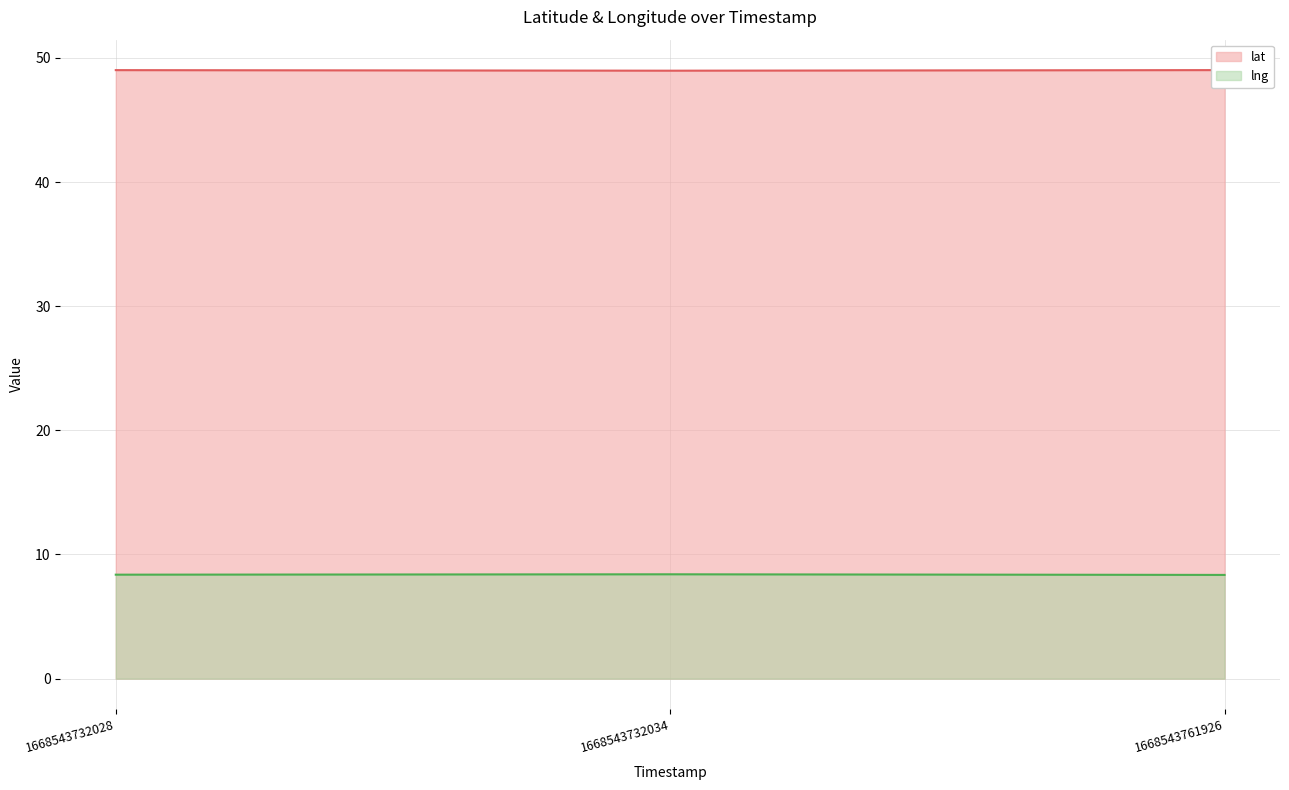

How many lines are shown in the chart?

2